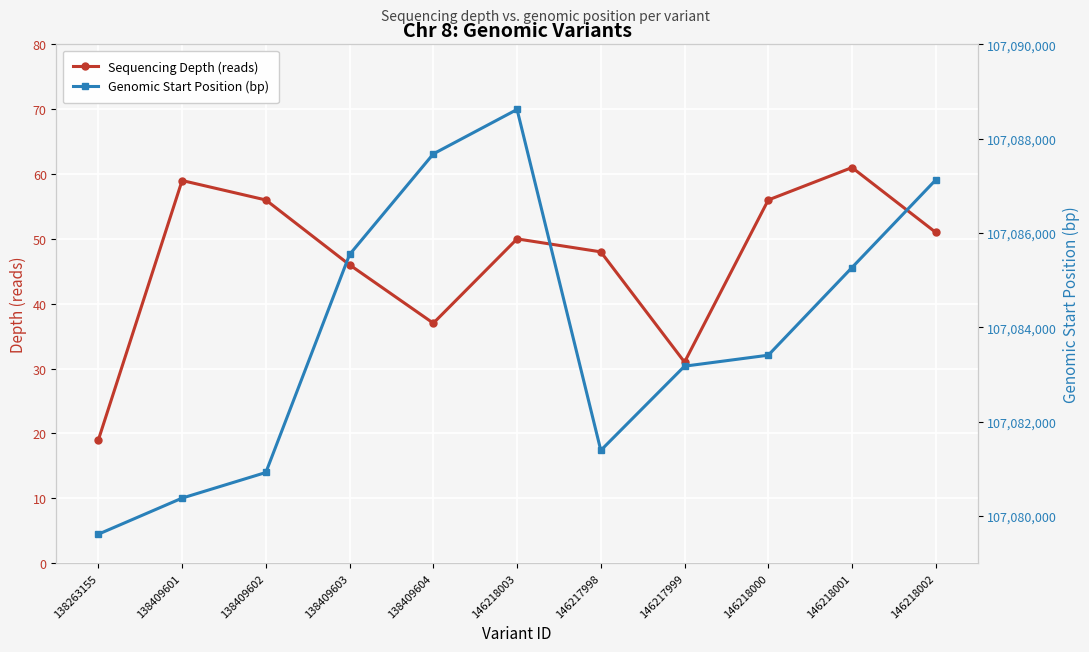

Is the value of Sequencing Depth (reads) at 138409603 greater than the value of Genomic Start Position (bp) at 138263155?

No